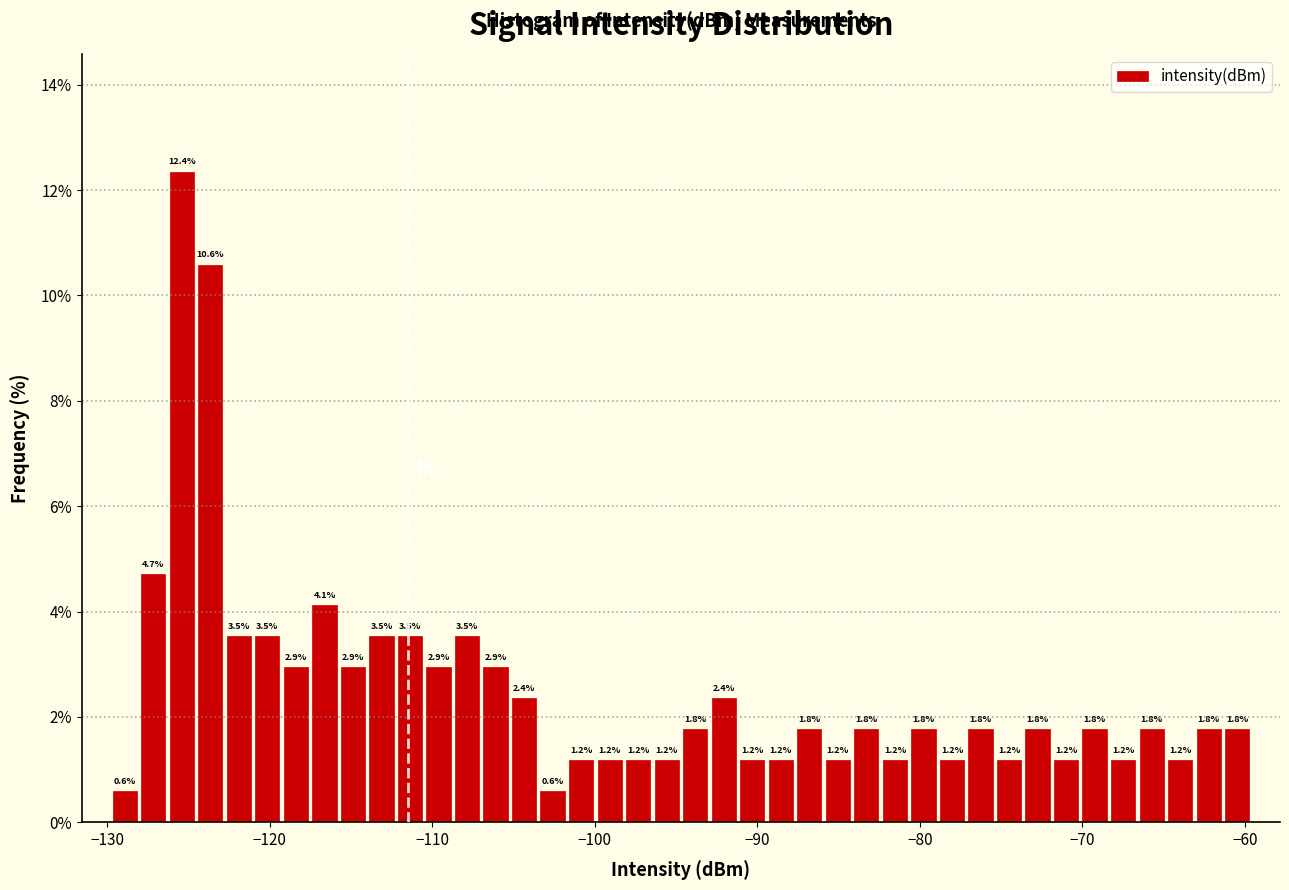

Around what value on the x-axis is the tallest bar? Give the approximate position of its centre, as read against the axis.

-125